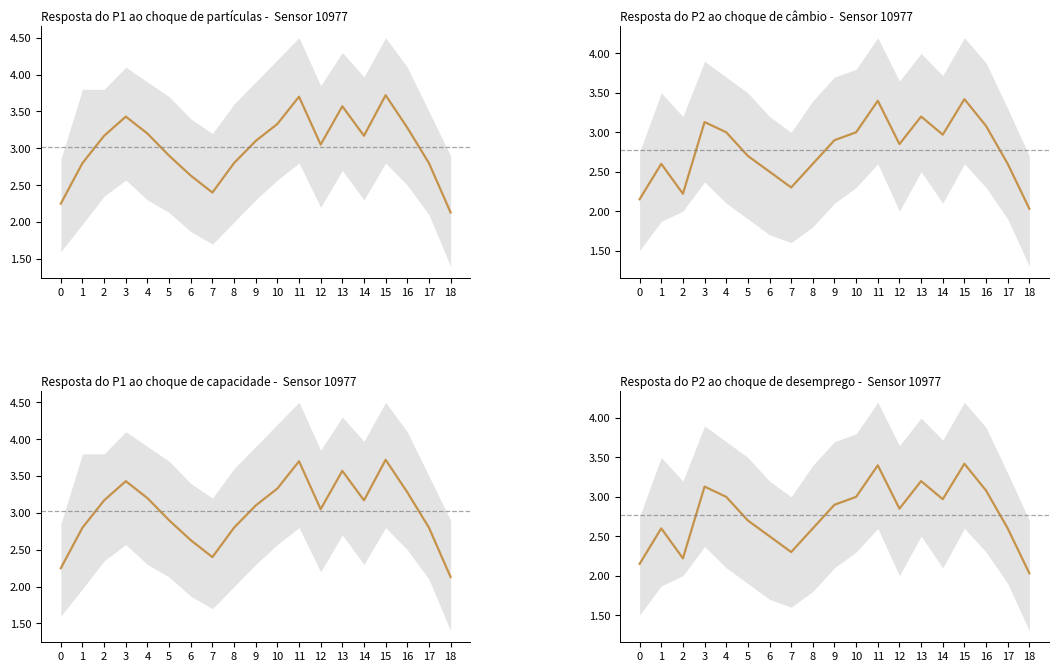

Does the chart have visible grid lines?

No